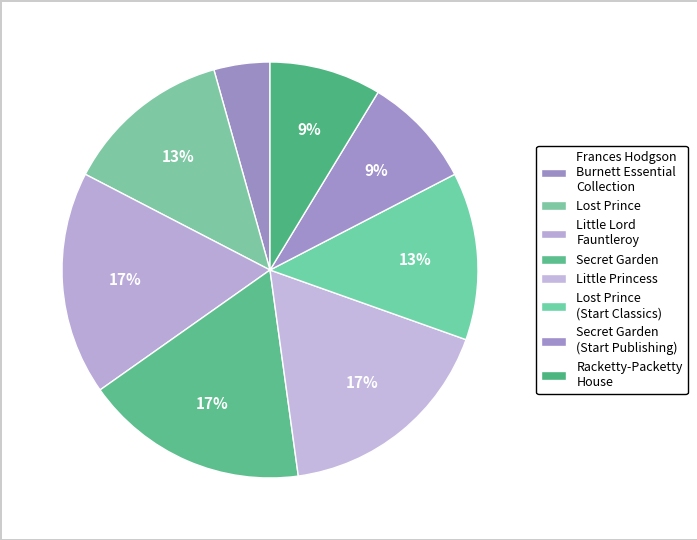

To the nearest percent, what portion does Lost Prince (Start Classics) represent?

13%